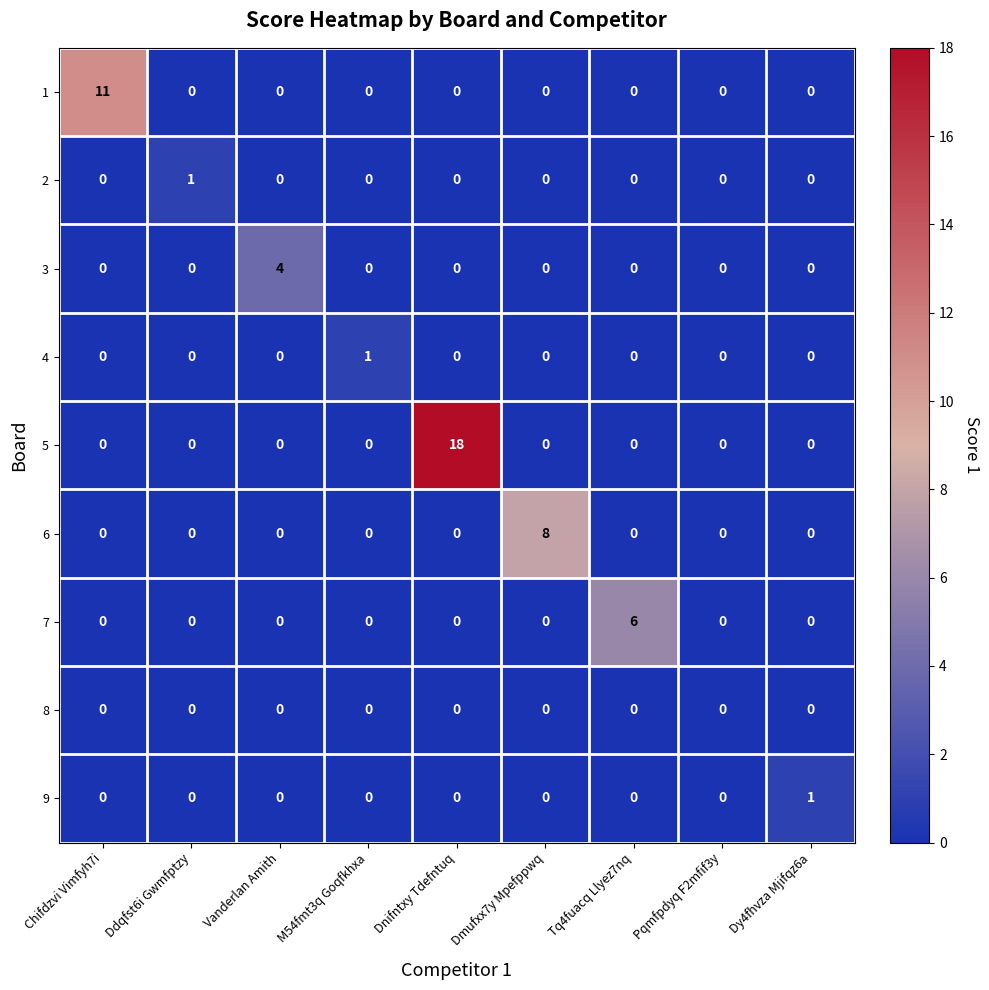

What is the sum of all 7 values?

6